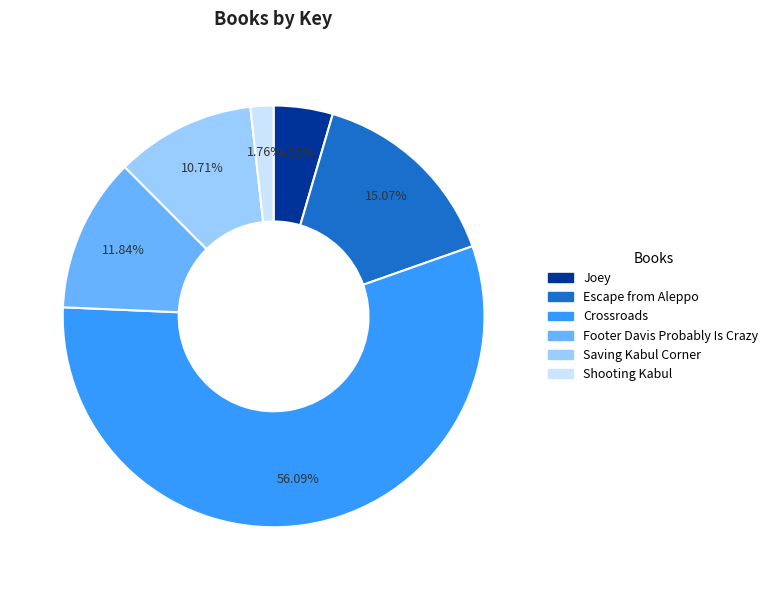

To the nearest percent, what portion does Crossroads represent?

56%